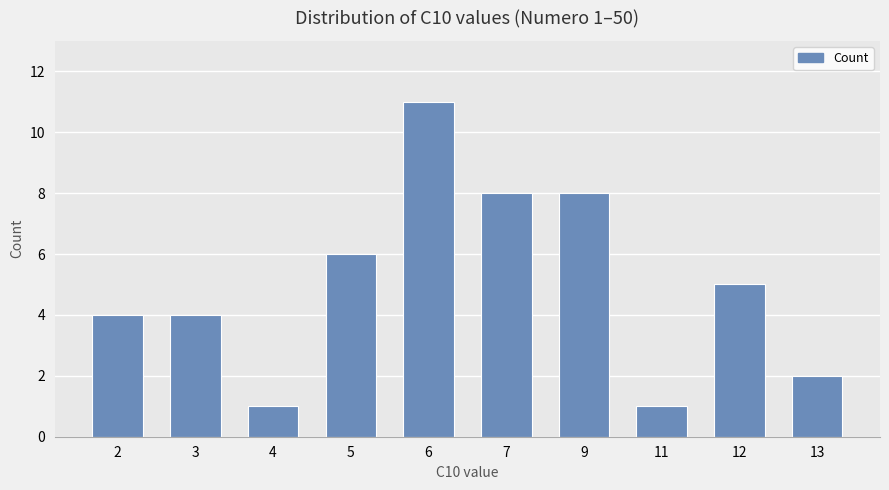

Which has a higher value, 2 or 11?

2